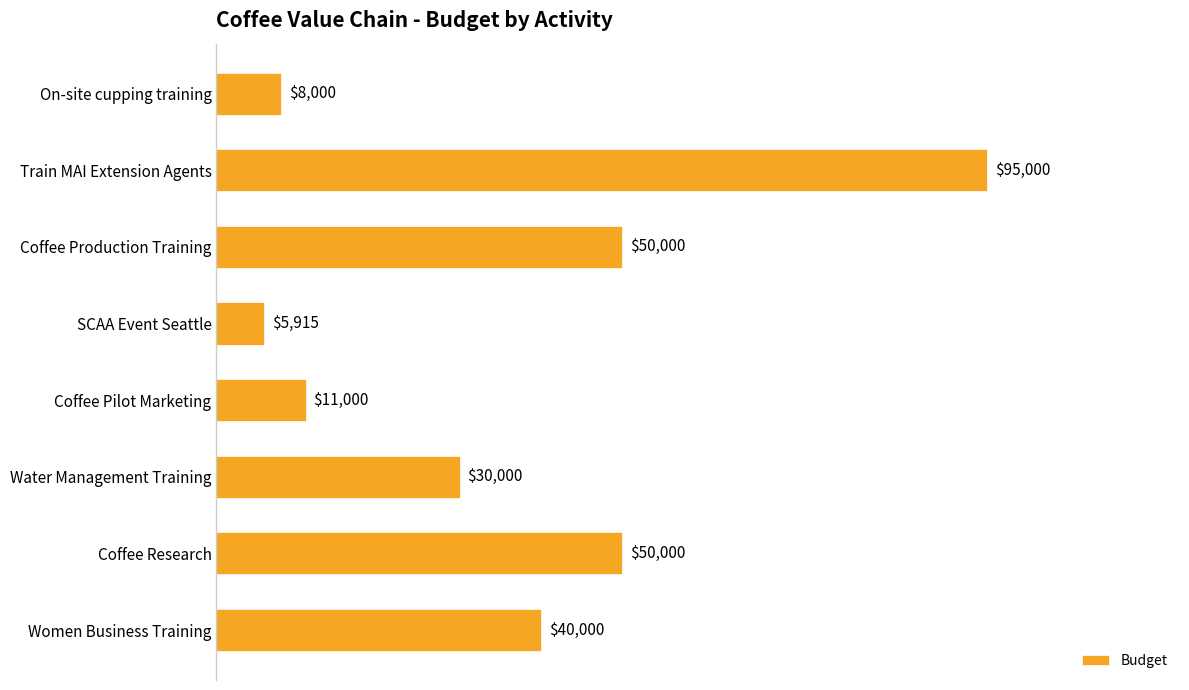

What is the difference between the maximum and minimum values?

89085